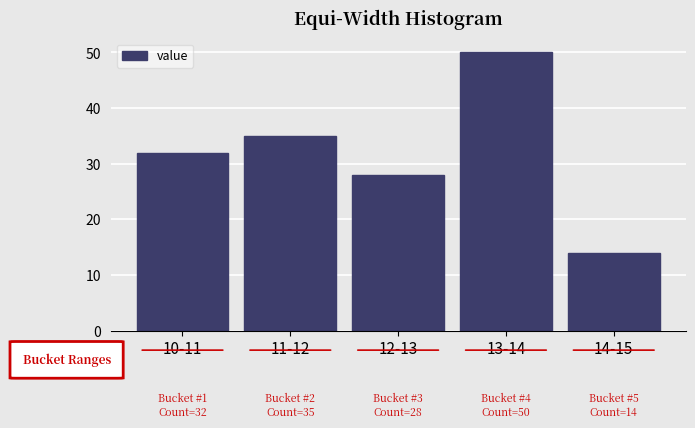

Reading left to right, list all the values displayed in this chart.

32	35	28	50	14